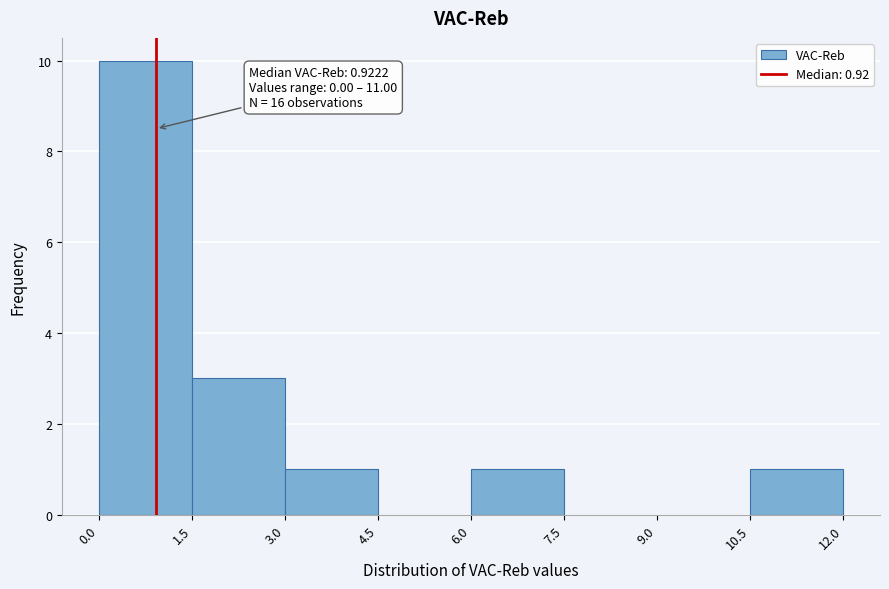

Over which range of the x-axis is the bar tallest?

0.0 to 1.5